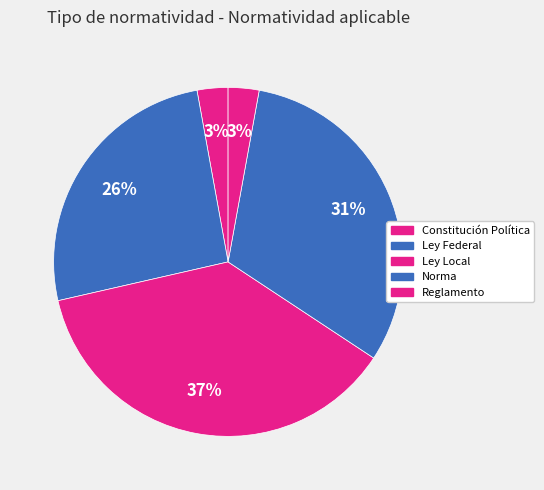

What percentage is the Ley Local slice, to the nearest percent?

37%